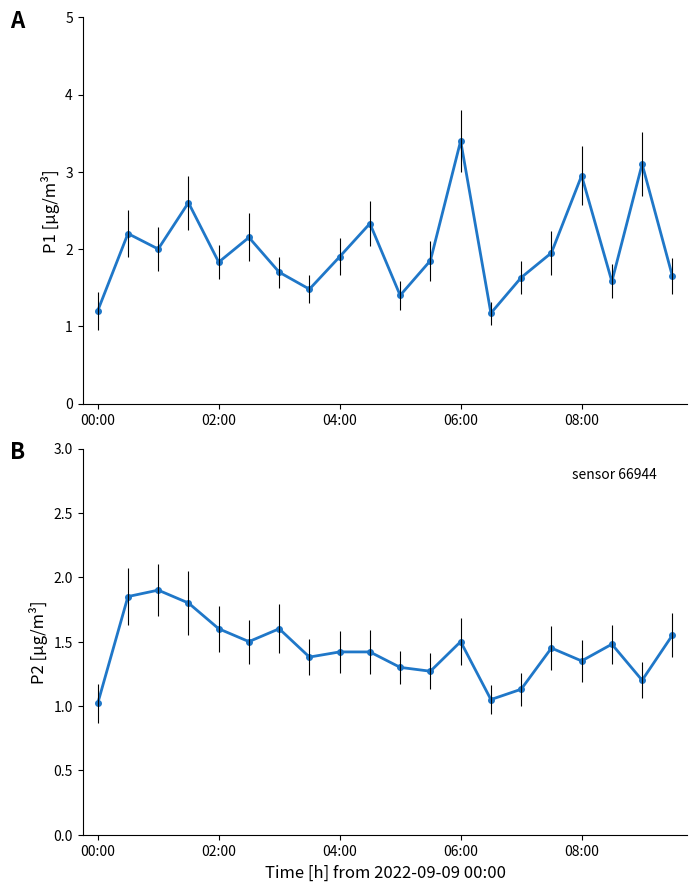

List the series in order of their overall mean, lowest first.

P2, P1